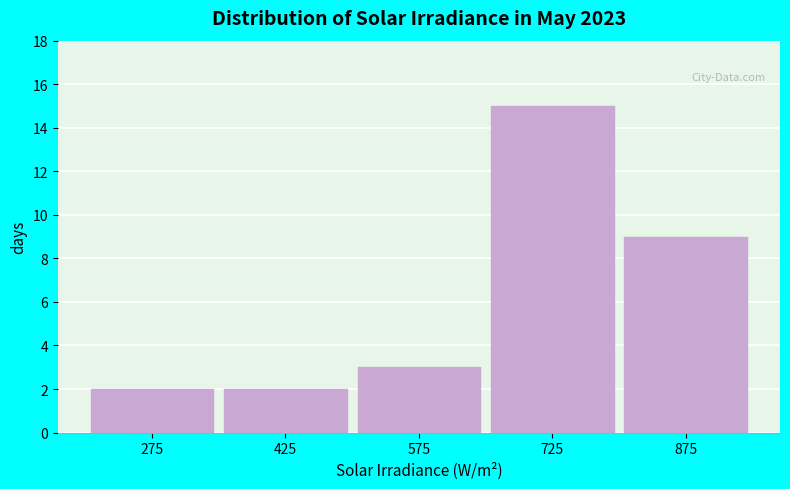

What is the height of the bar covering 200 to 350 on the x-axis? Neither the bar edges nor the heights are printed on the chart, so give them approximately, as read against the axes.

2